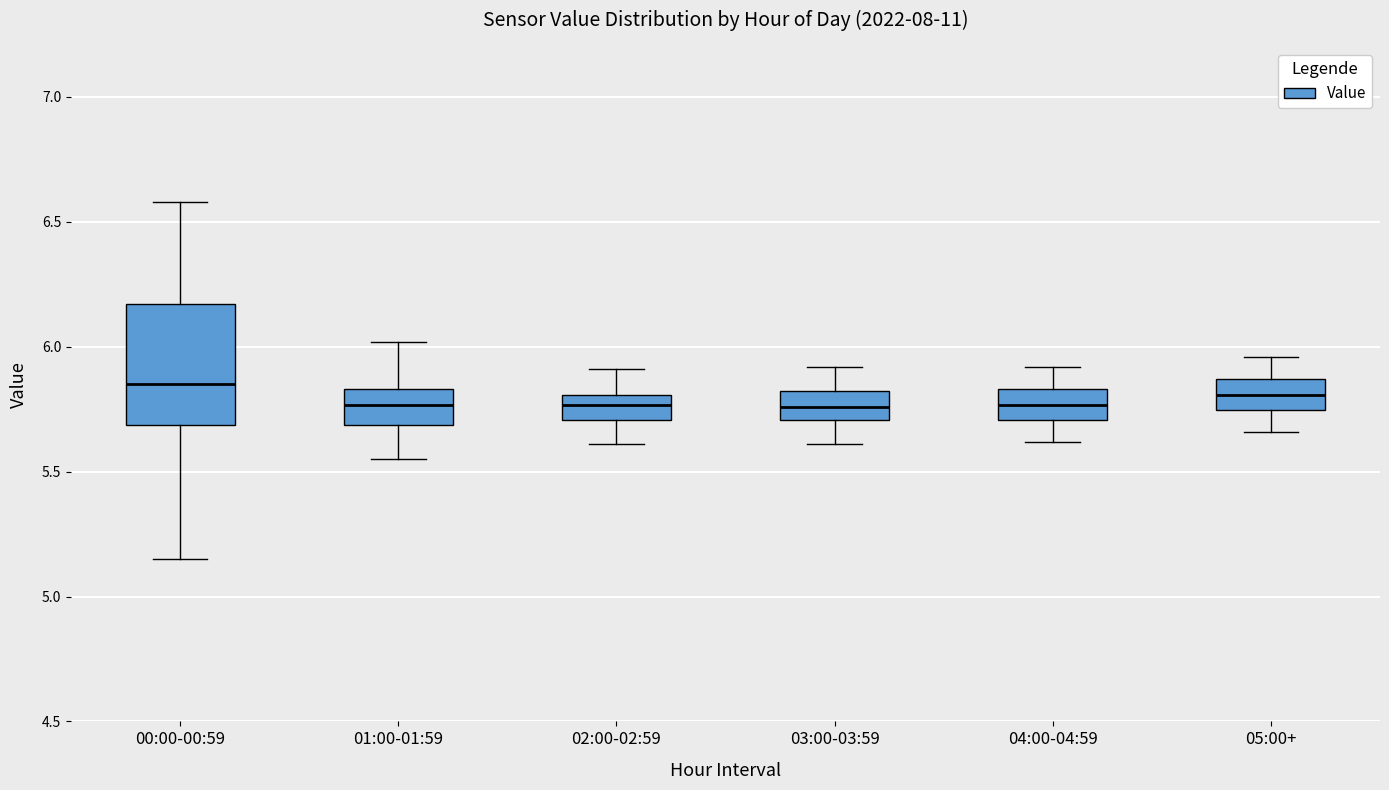

Reading left to right, read every box against the y-axis: the position of its median line, the range the box covers, and the ends of its whiskers. The values are not printed on the chart, so give them approximately, as read against the axis.

00:00-00:59: median 5.85, box 5.70 to 6.15, whiskers 5.15 to 6.60
01:00-01:59: median 5.75, box 5.70 to 5.85, whiskers 5.55 to 6.00
02:00-02:59: median 5.75, box 5.70 to 5.80, whiskers 5.60 to 5.90
03:00-03:59: median 5.75, box 5.70 to 5.80, whiskers 5.60 to 5.90
04:00-04:59: median 5.75, box 5.70 to 5.85, whiskers 5.60 to 5.90
05:00+: median 5.80, box 5.75 to 5.85, whiskers 5.65 to 5.95